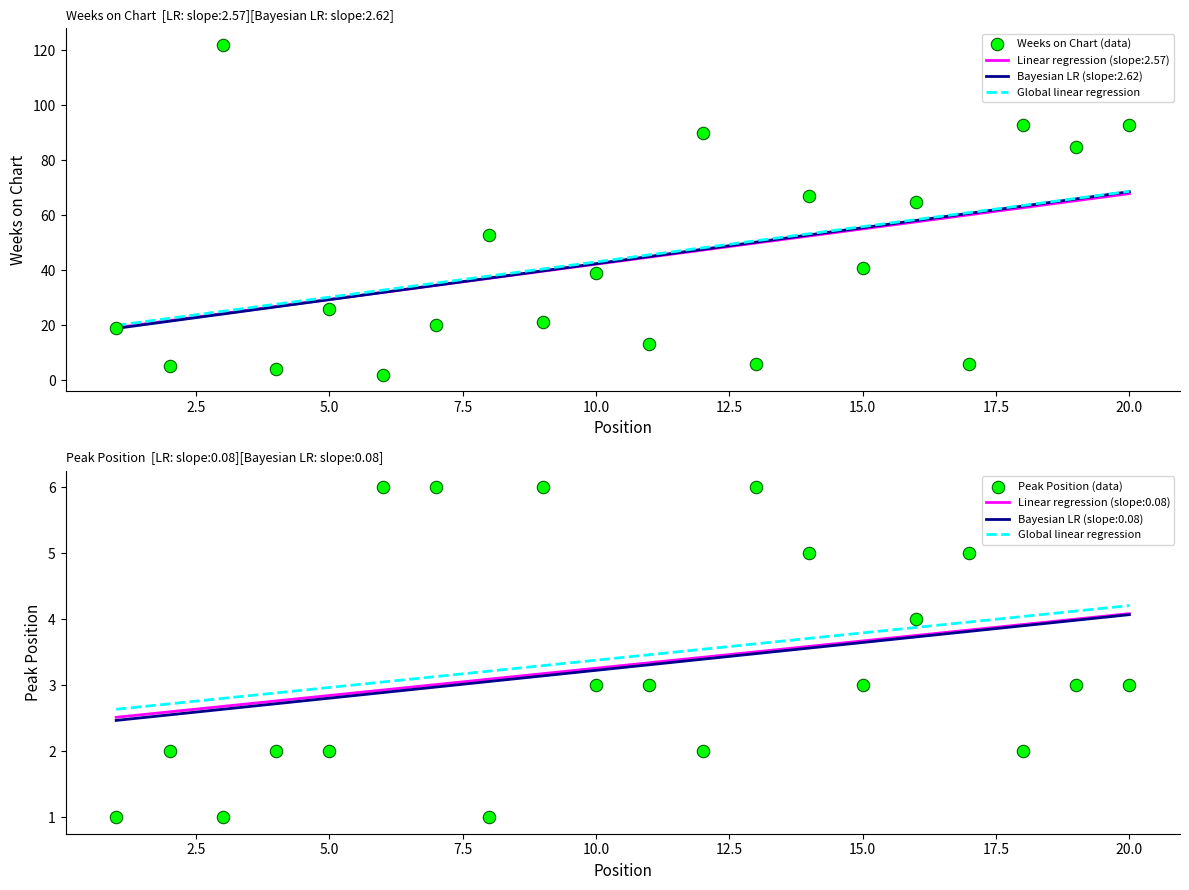

What is the total value across all series at 11?

16